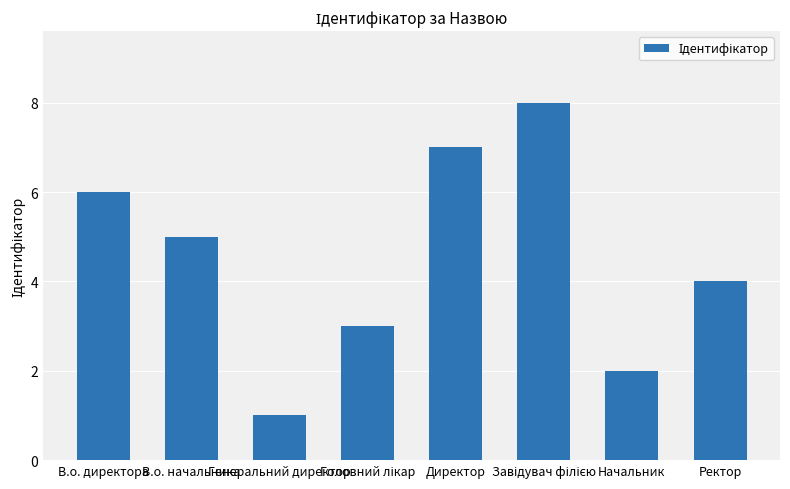

How many values are below 5?

4